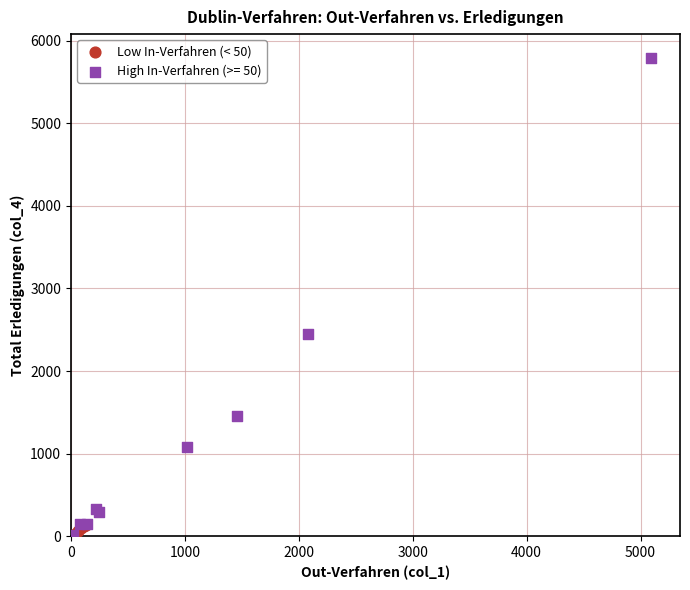

Which series has the largest Y range (max minus min)?

High In-Verfahren (>= 50)